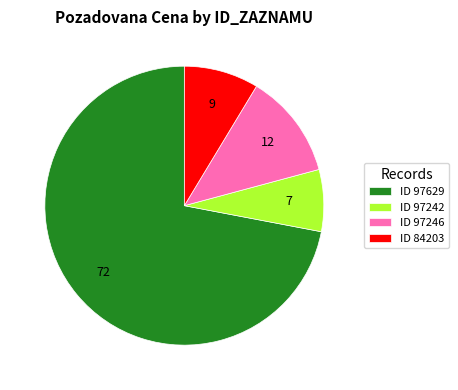

Rank the categories by value from lowest to highest.

ID 97242, ID 84203, ID 97246, ID 97629